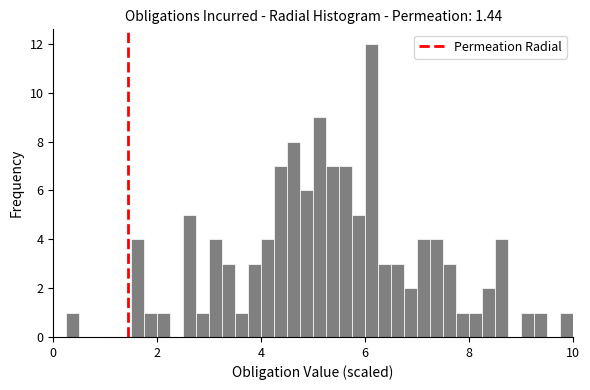

Read against the x-axis, roughly where is the centre of the tallest bar?

6.2